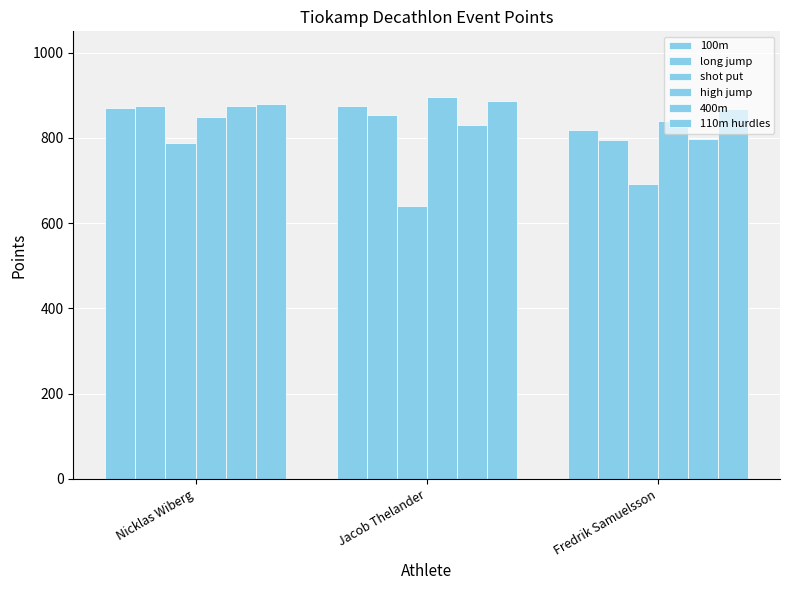

How many data points in 110m hurdles are less than 880?

1